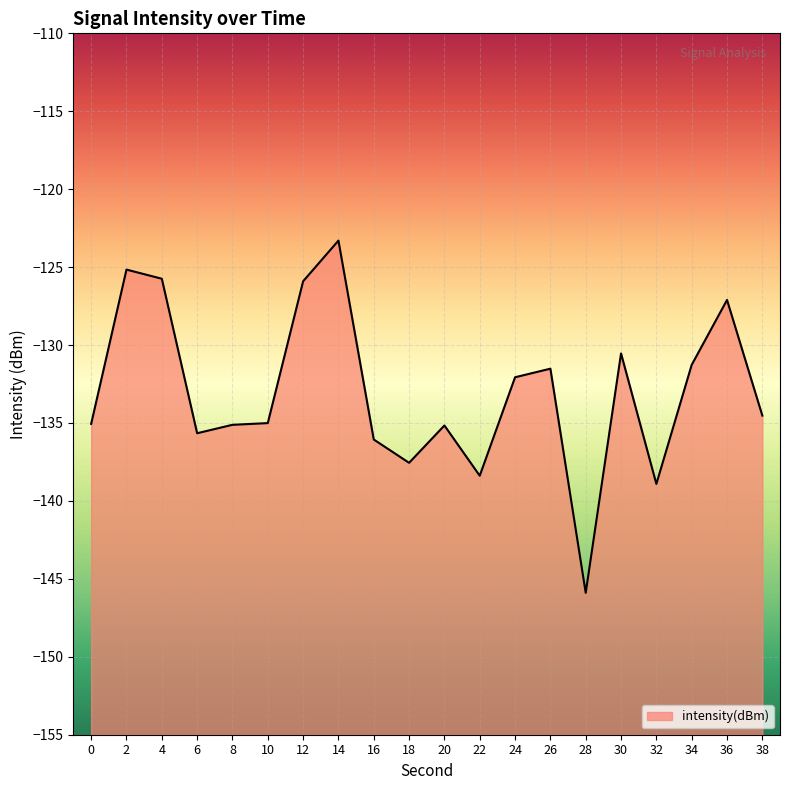

What is the sum of the values at 10 and 26?

-266.5